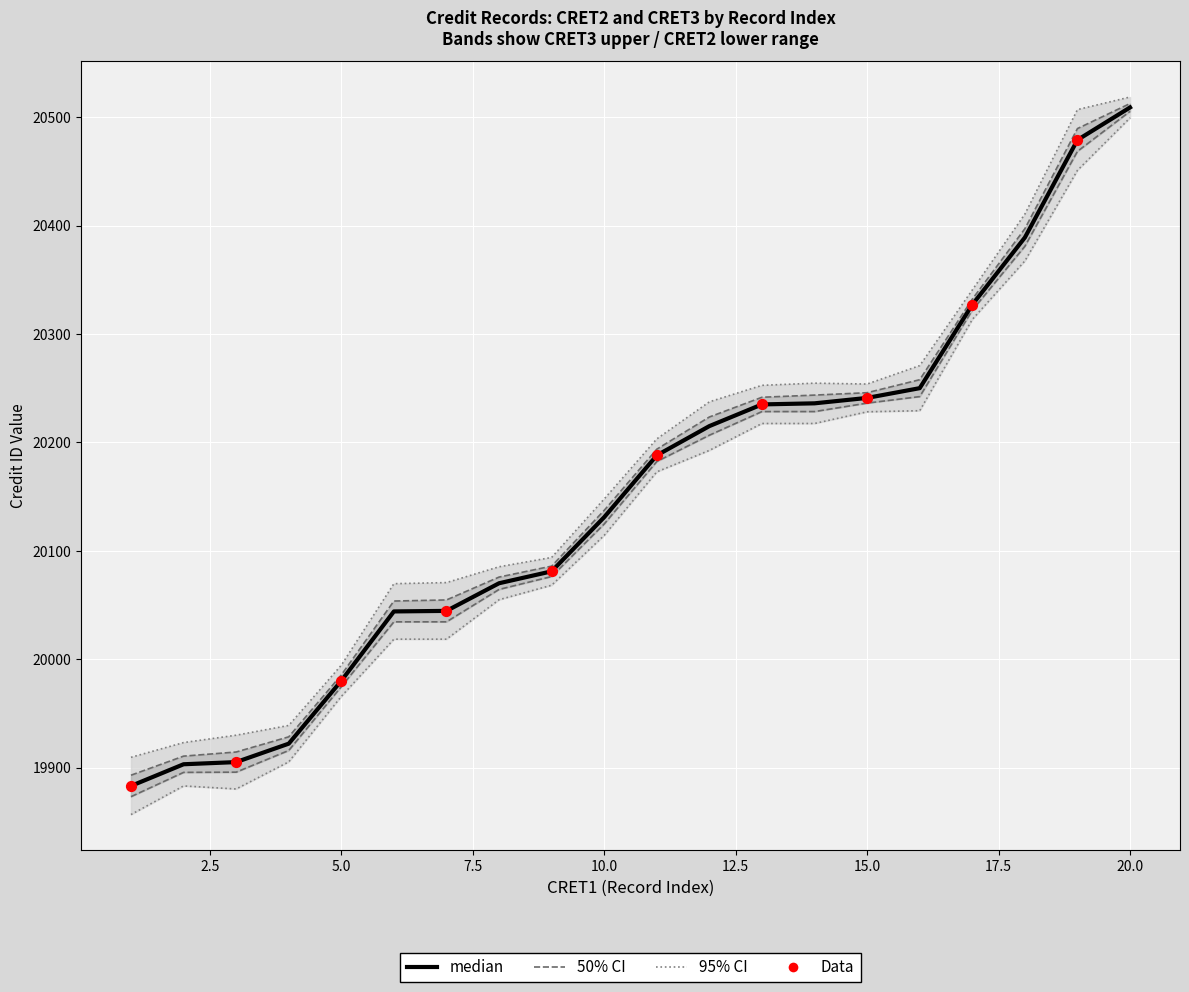

At which category is the sum across all series the highest?

20